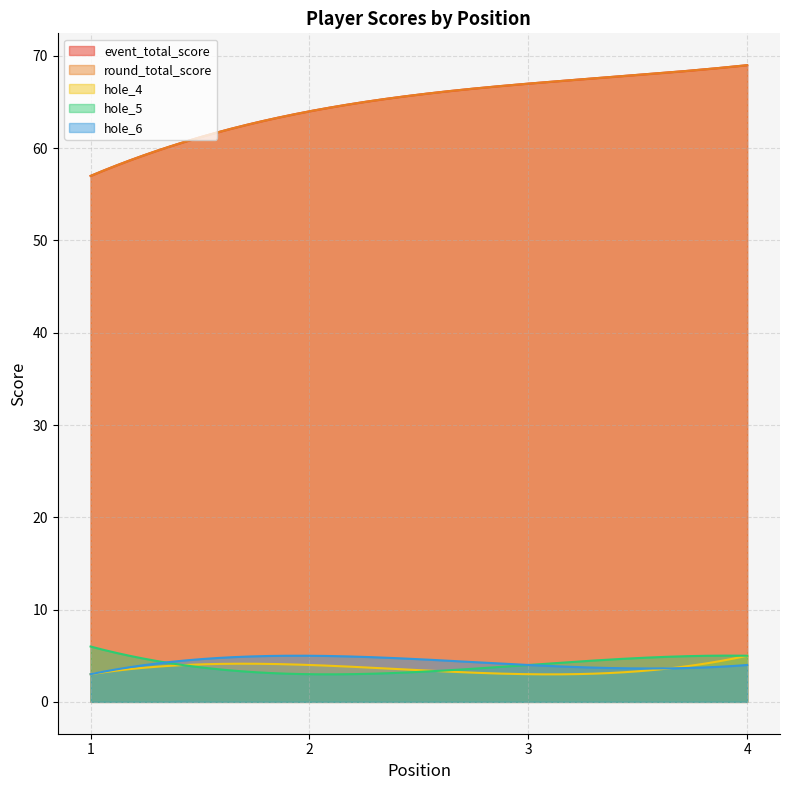

Which series has the largest total across all categories?

event_total_score